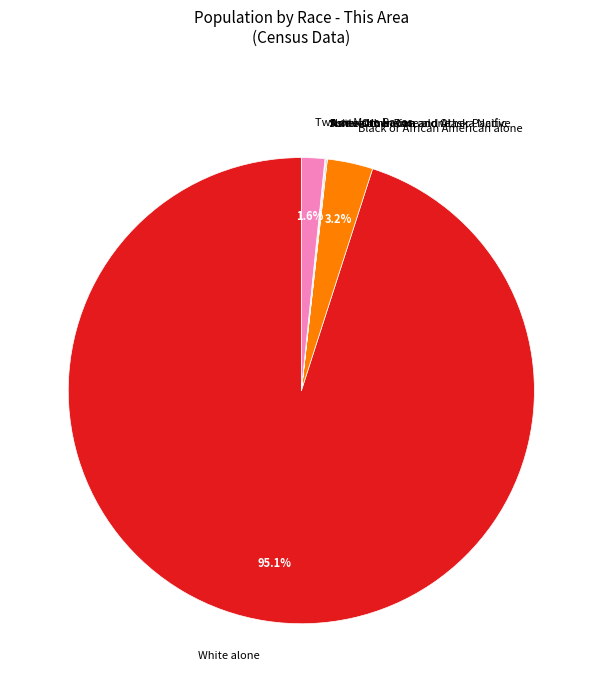

What is the largest slice in the pie chart?

White alone